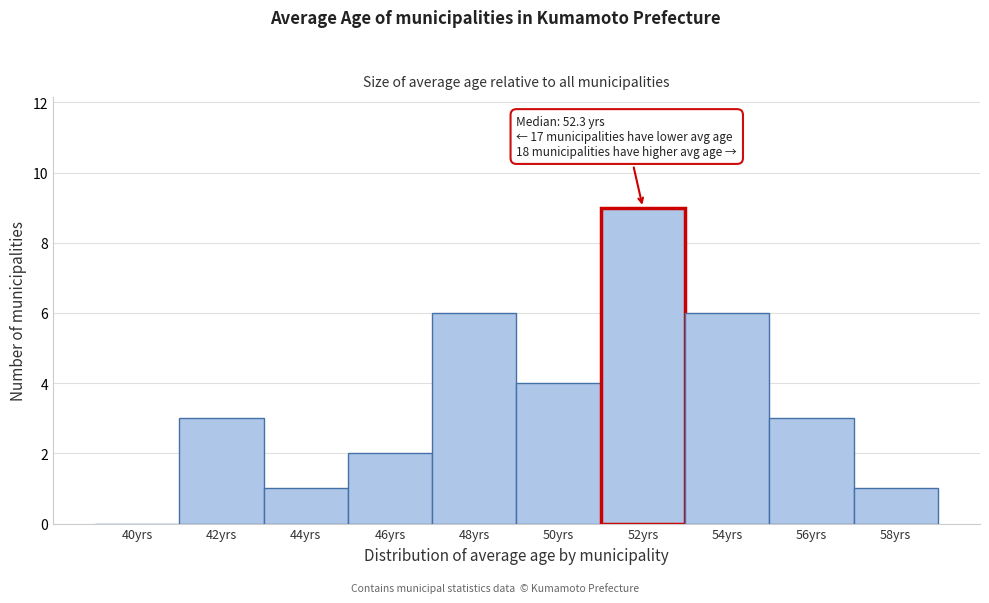

Reading left to right, what are all the values shown in this chart?

40yrs=0	42yrs=3	44yrs=1	46yrs=2	48yrs=6	50yrs=4	52yrs=9	54yrs=6	56yrs=3	58yrs=1